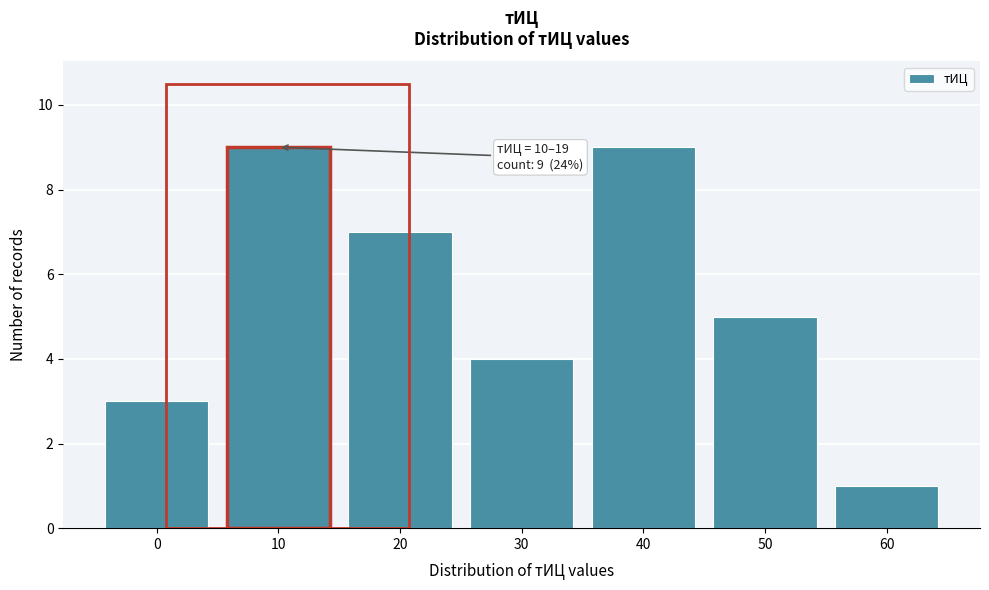

Reading left to right, transcribe all the data shown in this chart.

0=3	10=9	20=7	30=4	40=9	50=5	60=1